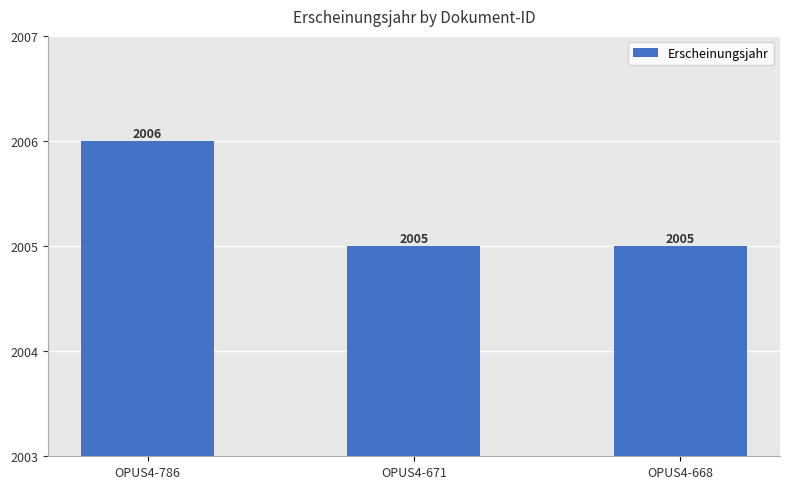

What is the change in value from OPUS4-786 to OPUS4-671?

-1